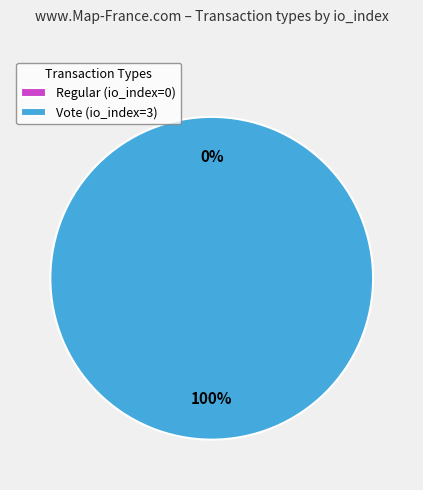

Rank the categories by value from highest to lowest.

Vote (io_index=3), Regular (io_index=0)